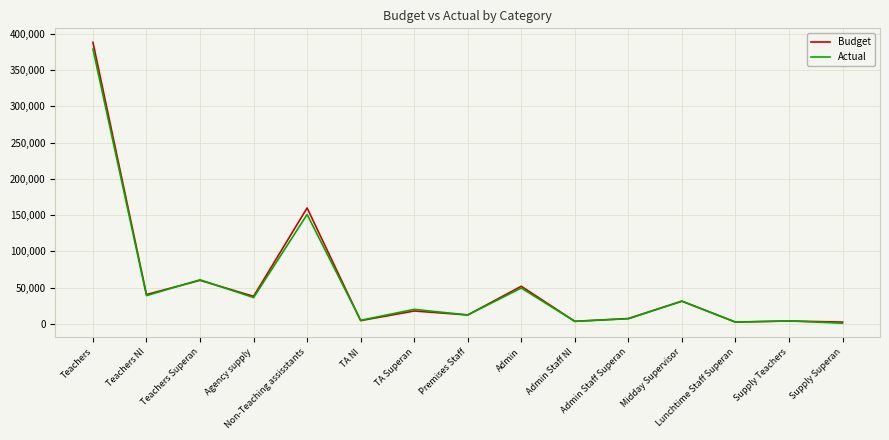

What is the maximum value for Budget?

388122.0